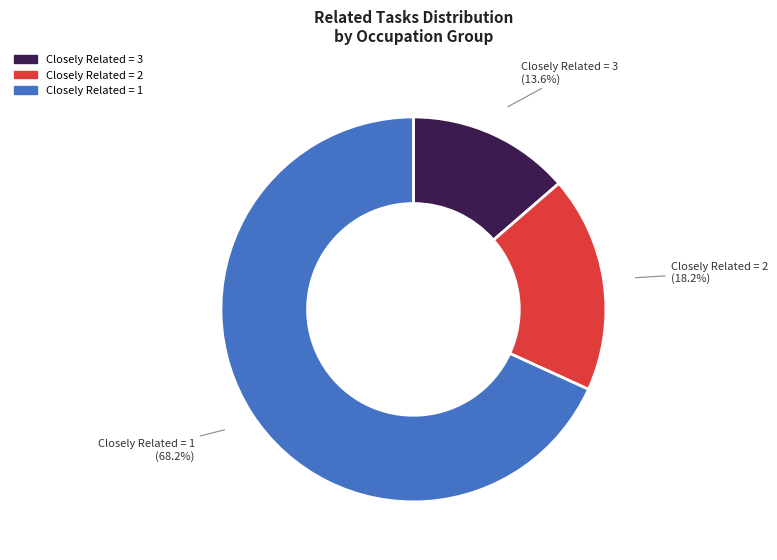

Is there a majority slice in this chart?

Yes